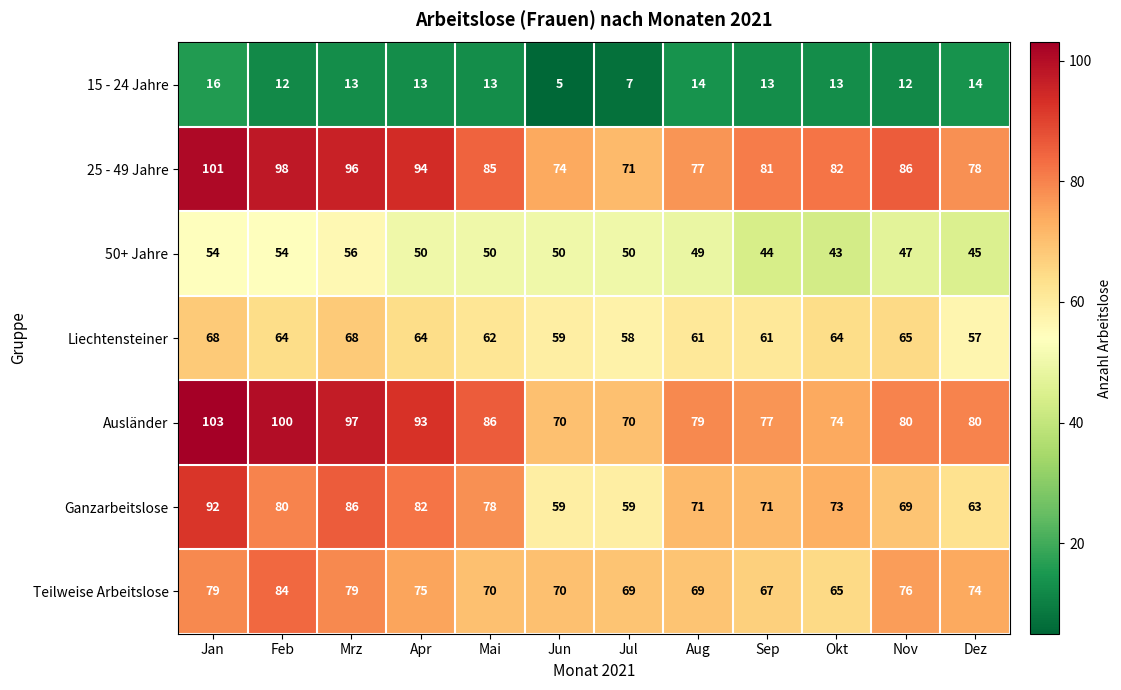

What is the total value across all series at Nov?

435